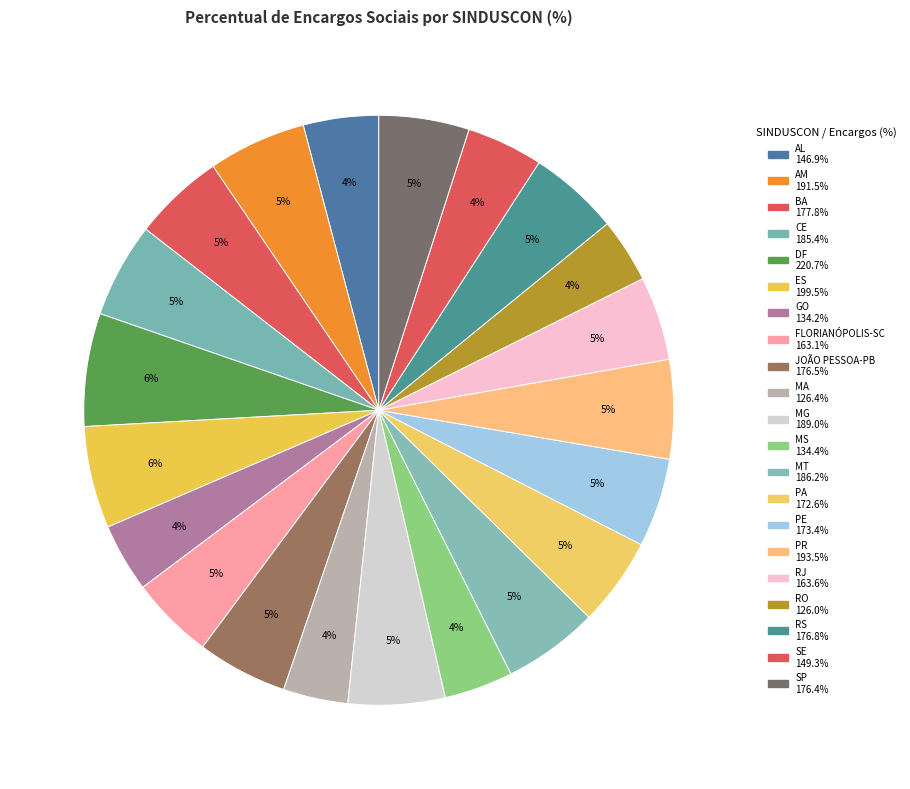

How many segments does this pie chart have?

21